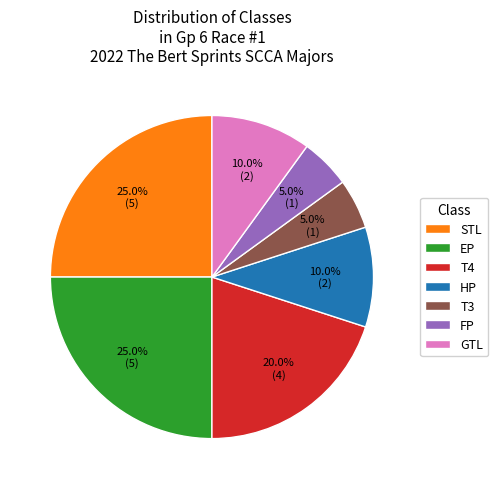

How many segments does this pie chart have?

7